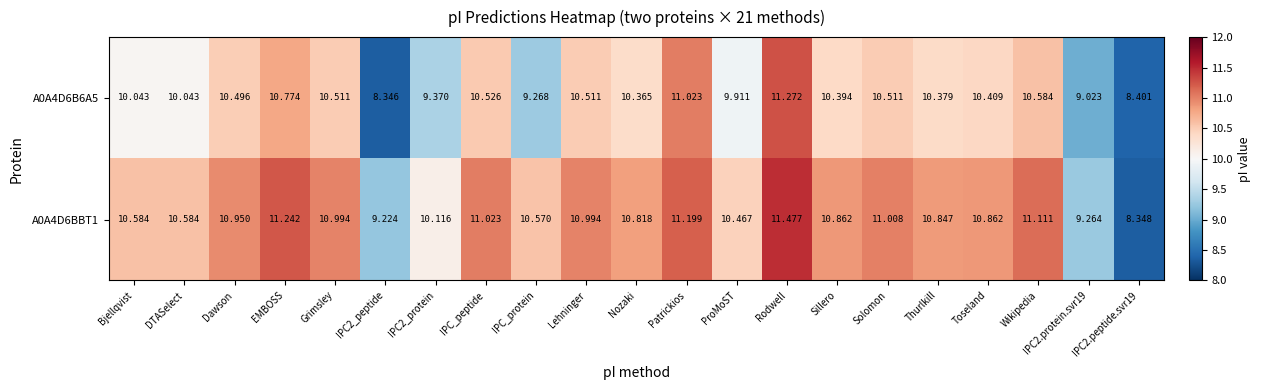

Which category has the highest value in the A0A4D6B6A5 series?

Rodwell